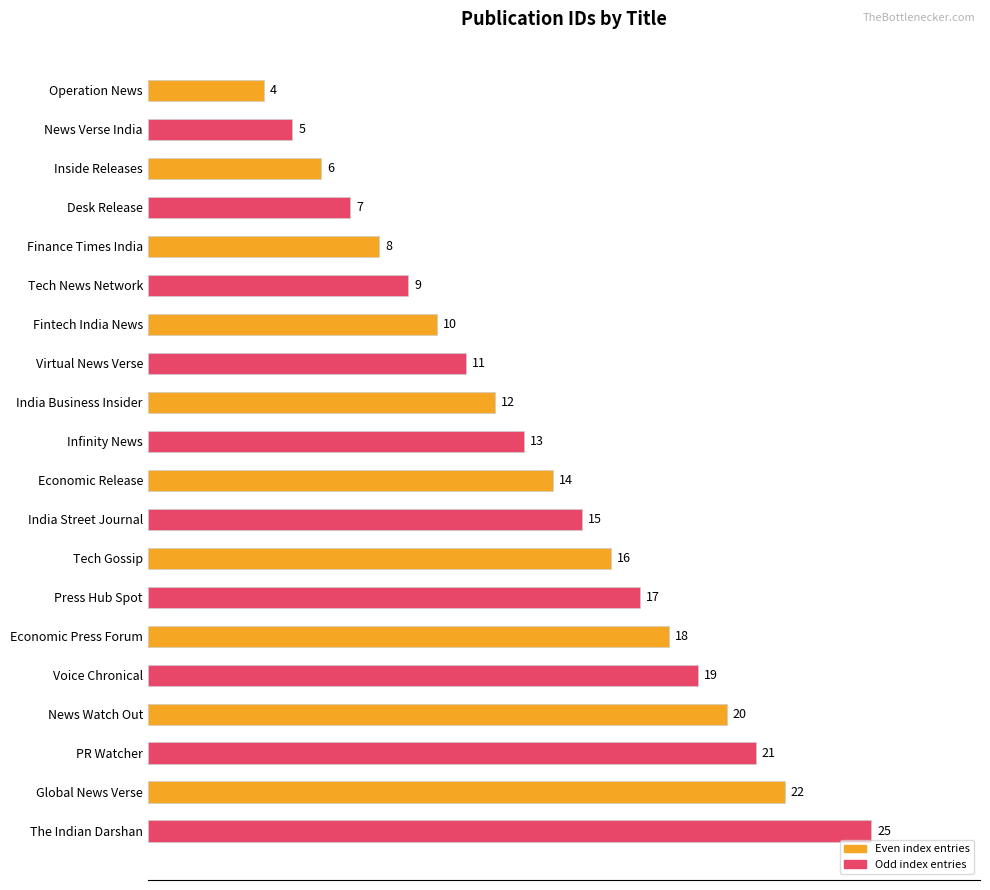

What position from the bottom is Virtual News Verse?

13